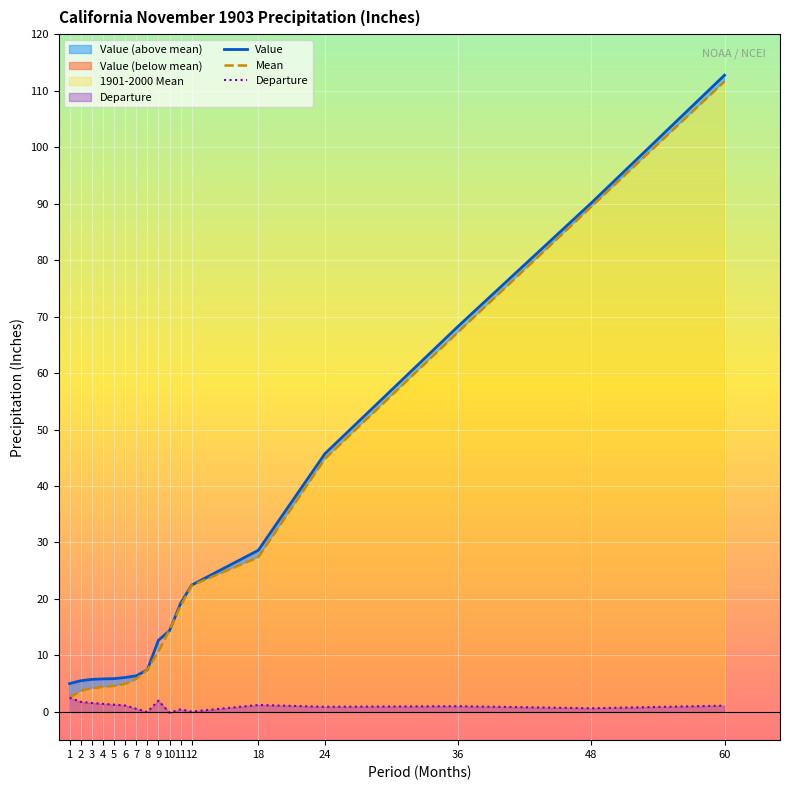

What is the difference between the second highest and minimum values in the Departure series?

2.1